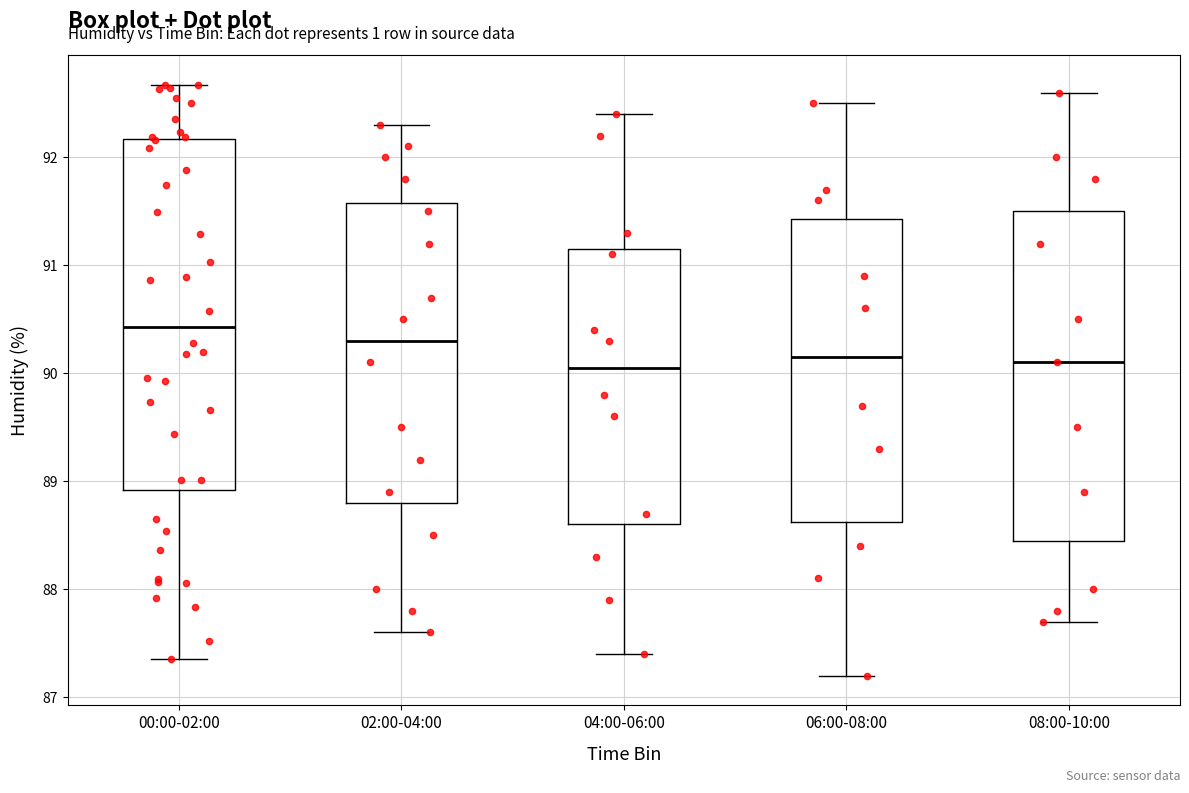

Reading left to right, read every box against the y-axis: the position of its median line, the range the box covers, and the ends of its whiskers. The values are not printed on the chart, so give them approximately, as read against the axis.

00:00-02:00: median 90.4, box 88.9 to 92.2, whiskers 87.4 to 92.7
02:00-04:00: median 90.3, box 88.8 to 91.6, whiskers 87.6 to 92.3
04:00-06:00: median 90.1, box 88.6 to 91.2, whiskers 87.4 to 92.4
06:00-08:00: median 90.2, box 88.6 to 91.4, whiskers 87.2 to 92.5
08:00-10:00: median 90.1, box 88.5 to 91.5, whiskers 87.7 to 92.6